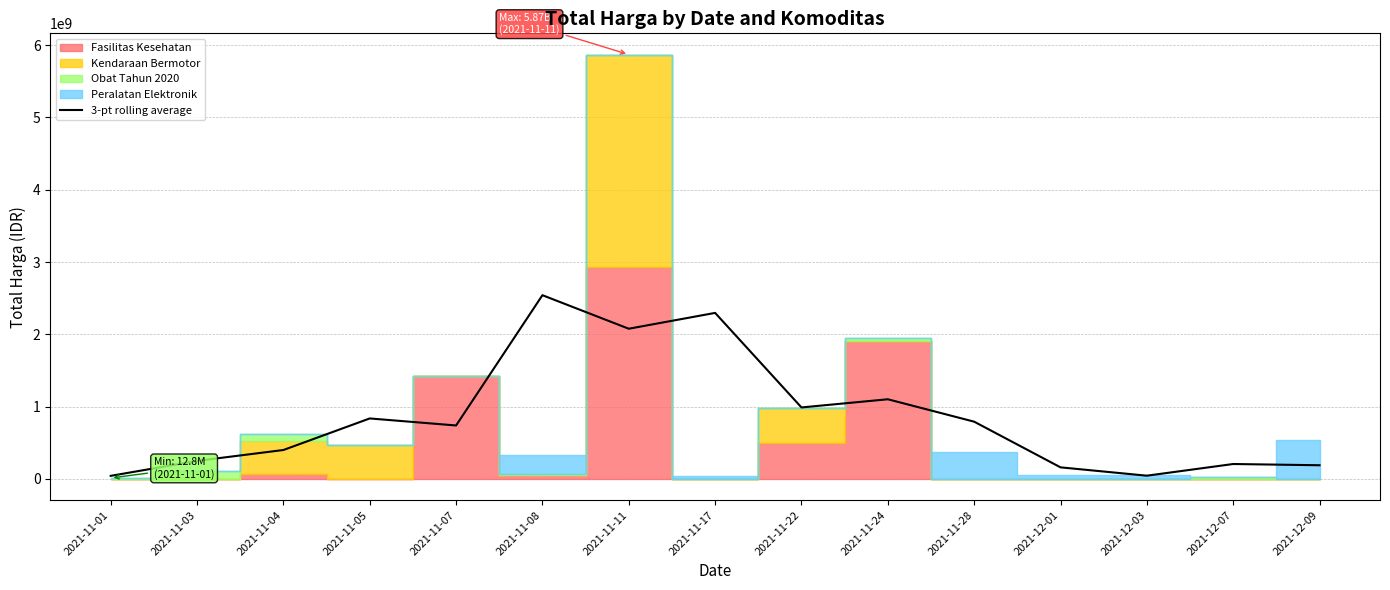

Reading right to left, list all the values displayed in this chart.

2021-12-09=189494333.3	2021-12-07=206694666.7	2021-12-03=45055266.7	2021-12-01=160385933.3	2021-11-28=792294633.3	2021-11-24=1102243700.0	2021-11-22=989206366.7	2021-11-17=2296939080.0	2021-11-11=2077980413.3	2021-11-08=2541839046.7	2021-11-07=739664666.7	2021-11-05=836955458.3	2021-11-04=400279915.0	2021-11-03=249875048.3	2021-11-01=42876256.7